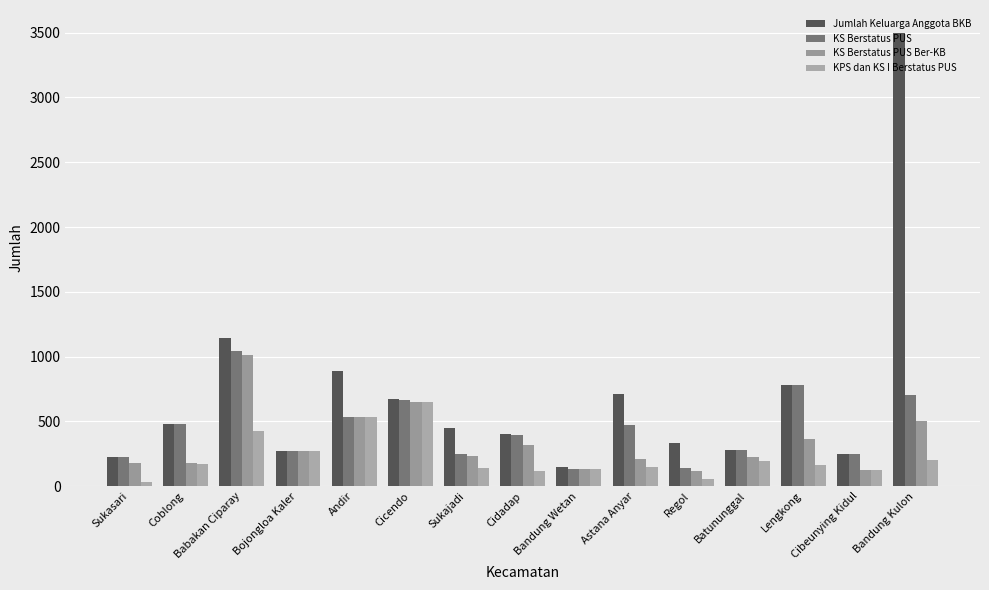

List the series in order of their peak value, highest first.

Jumlah Keluarga Anggota BKB, KS Berstatus PUS, KS Berstatus PUS Ber-KB, KPS dan KS I Berstatus PUS